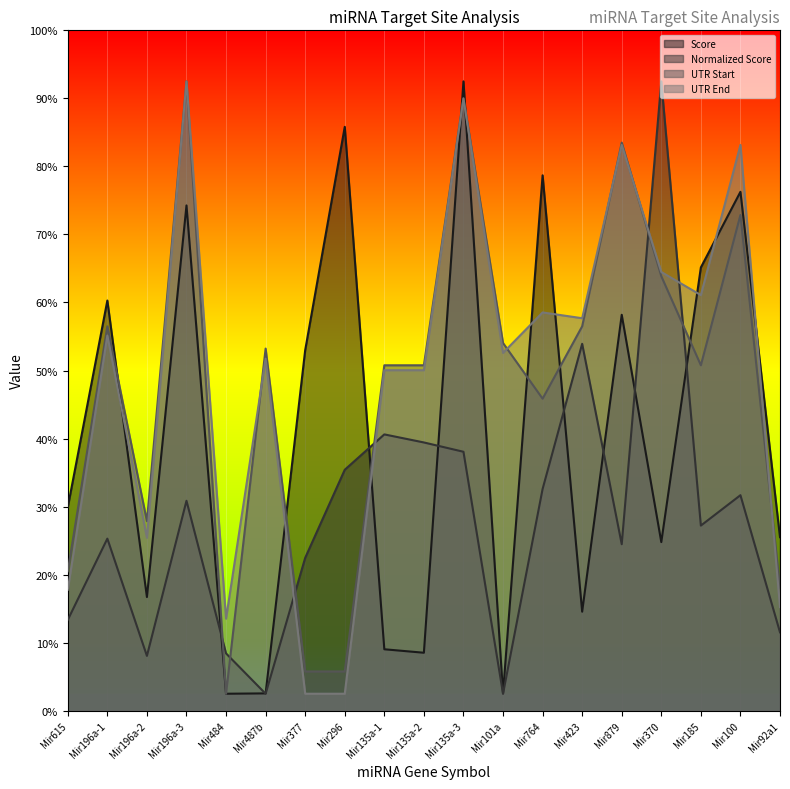

At which label does UTR Start reach its peak?

Mir196a-3